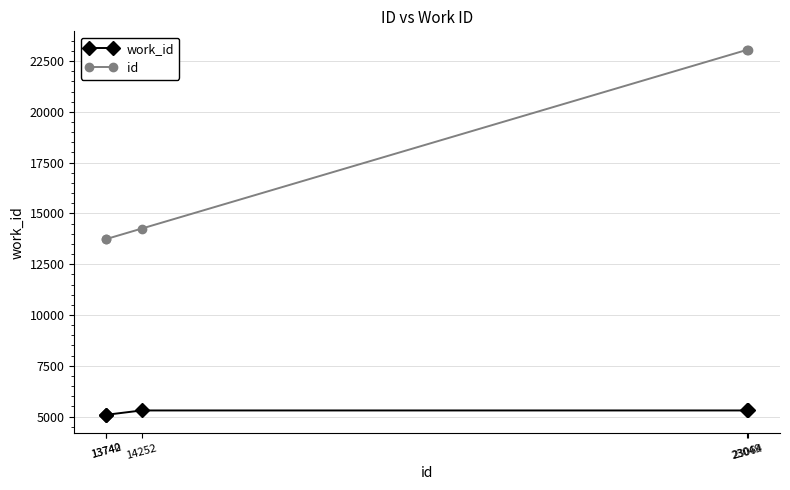

How many values in the work_id series are below 5301?

2